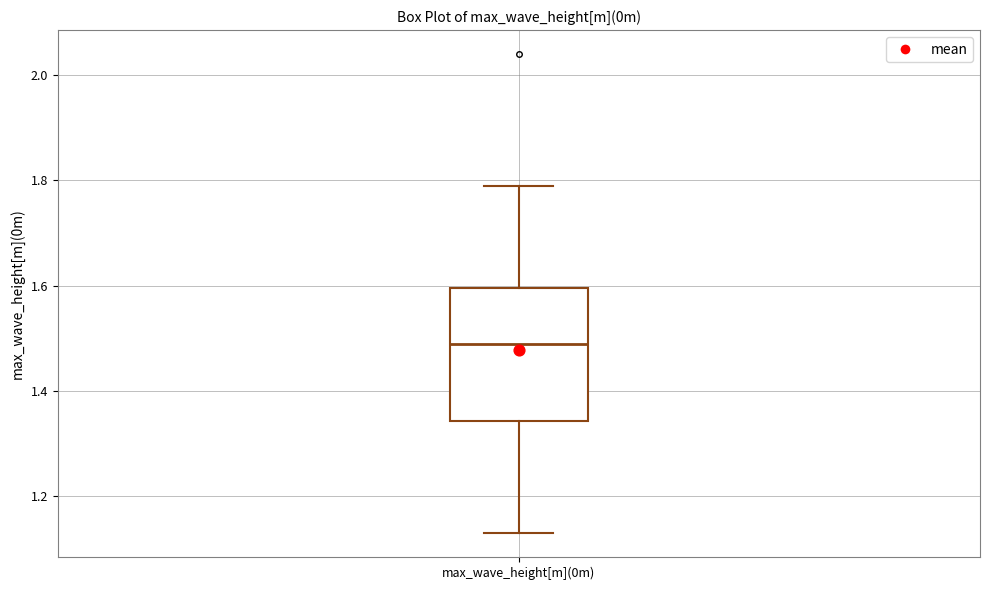

Where does the median line of the box for max_wave_height[m](0m) sit on the y-axis? The values are not printed on the chart, so give them approximately, as read against the axis.

1.50